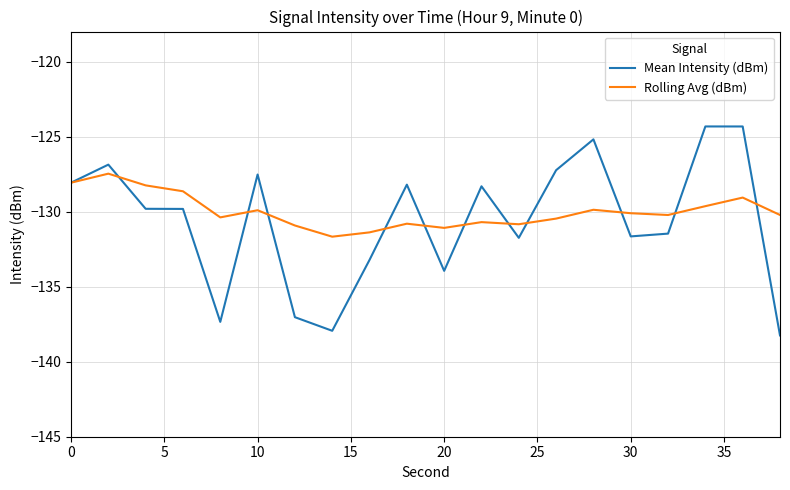

True or false: Mean Intensity (dBm) and Rolling Avg (dBm) intersect in this chart.

True